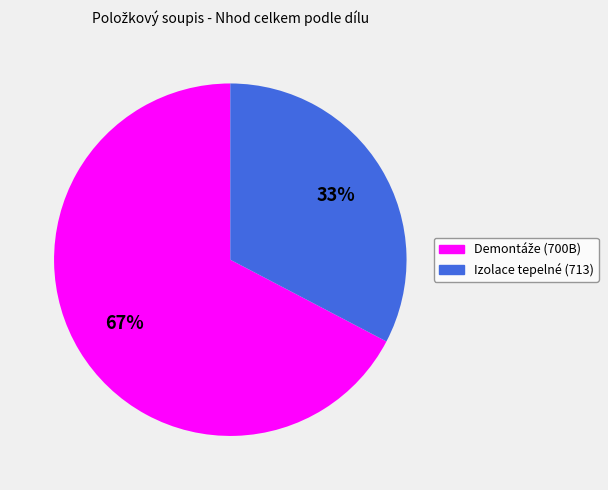

What is the smallest slice in the pie chart?

Izolace tepelné (713)